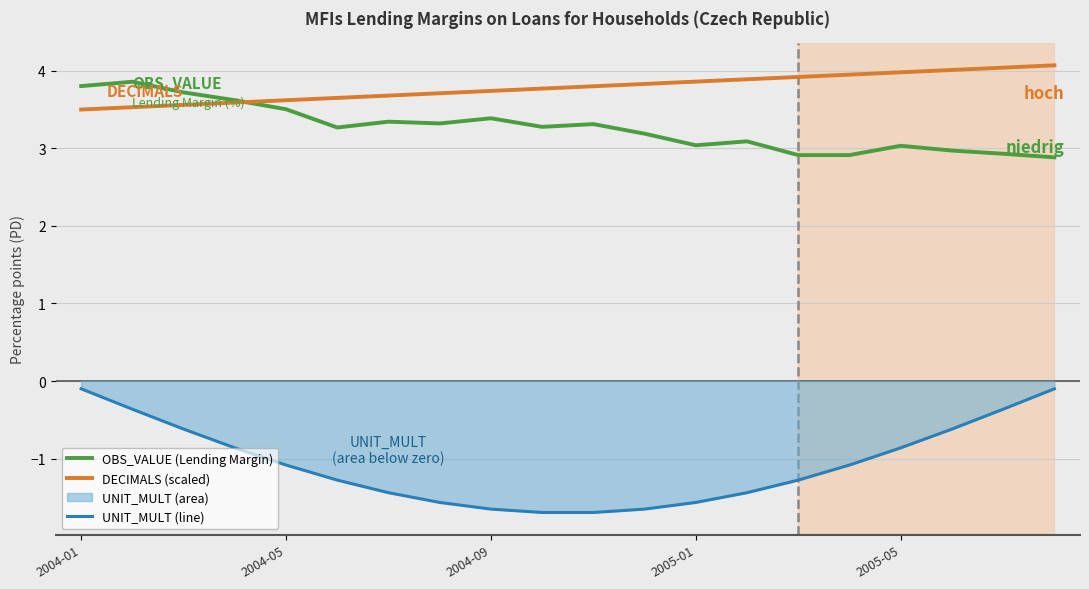

The DECIMALS (scaled) series shows 3.5 at 2004-01. True or false?

True